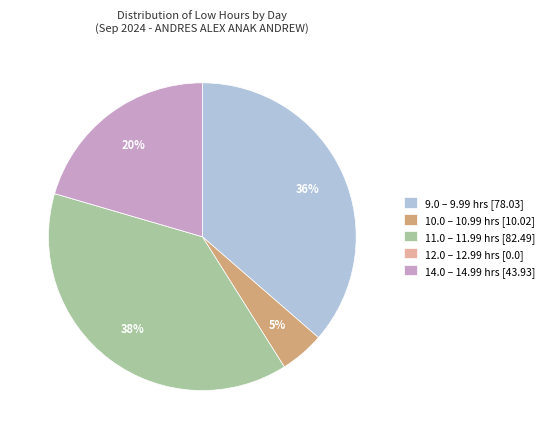

Is there any slice that represents more than half of the pie?

No